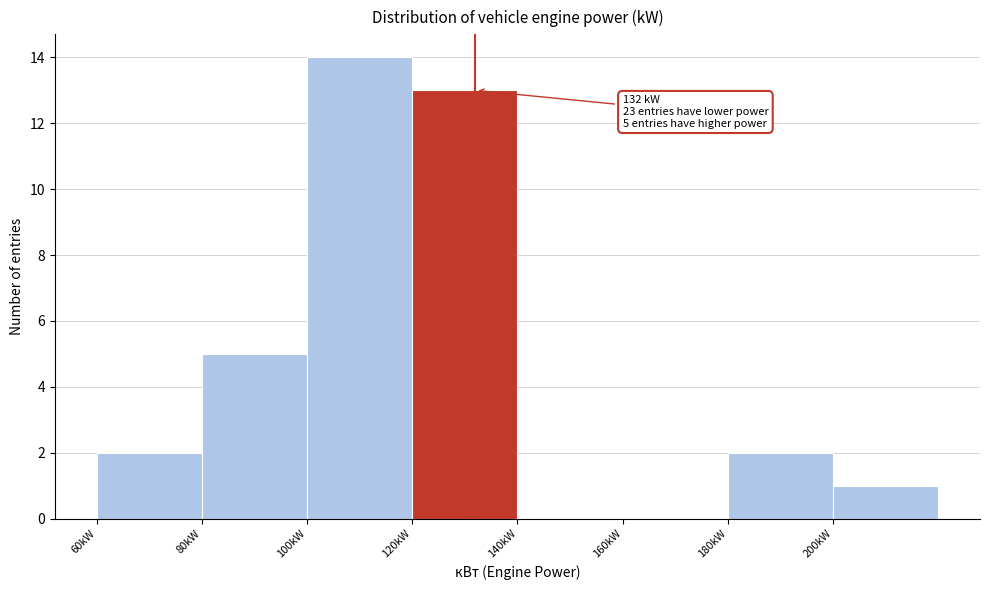

Over which range of the x-axis is the bar tallest?

100 to 120